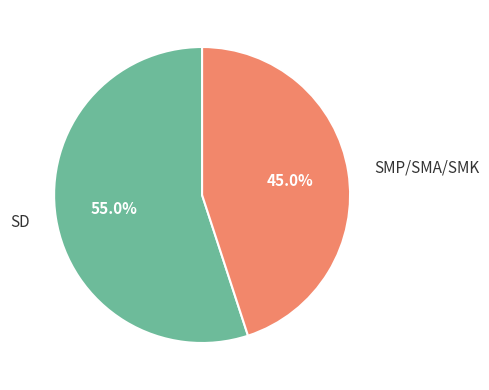

What is the ratio of the value at SMP/SMA/SMK to the value at SD?

0.8